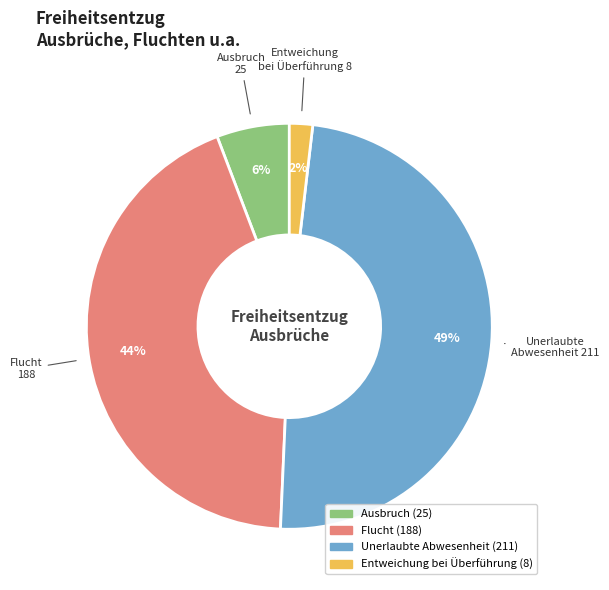

Which slice is the largest?

Unerlaubte Abwesenheit